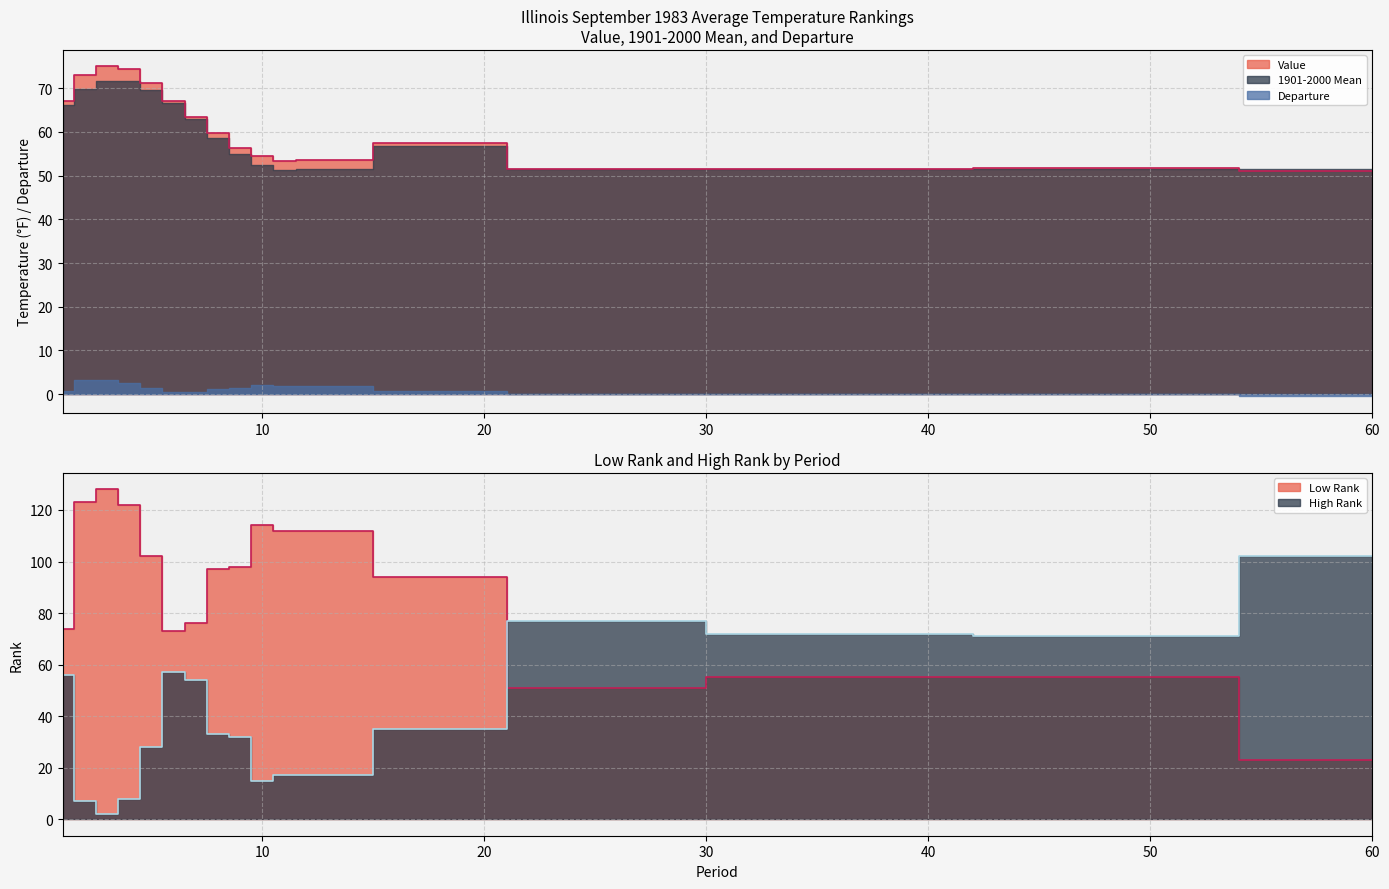

Which series ends up on top after the final intersection of Value and High Rank?

High Rank